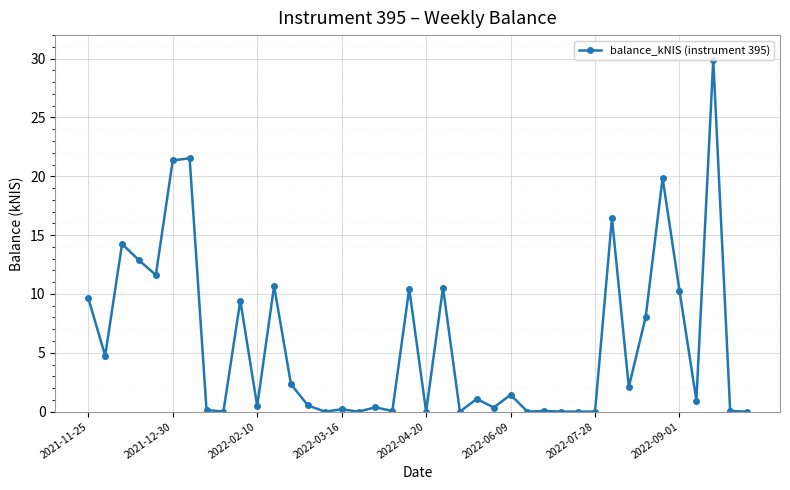

True or false: there are more than 0 points higher than both neighbors.

True